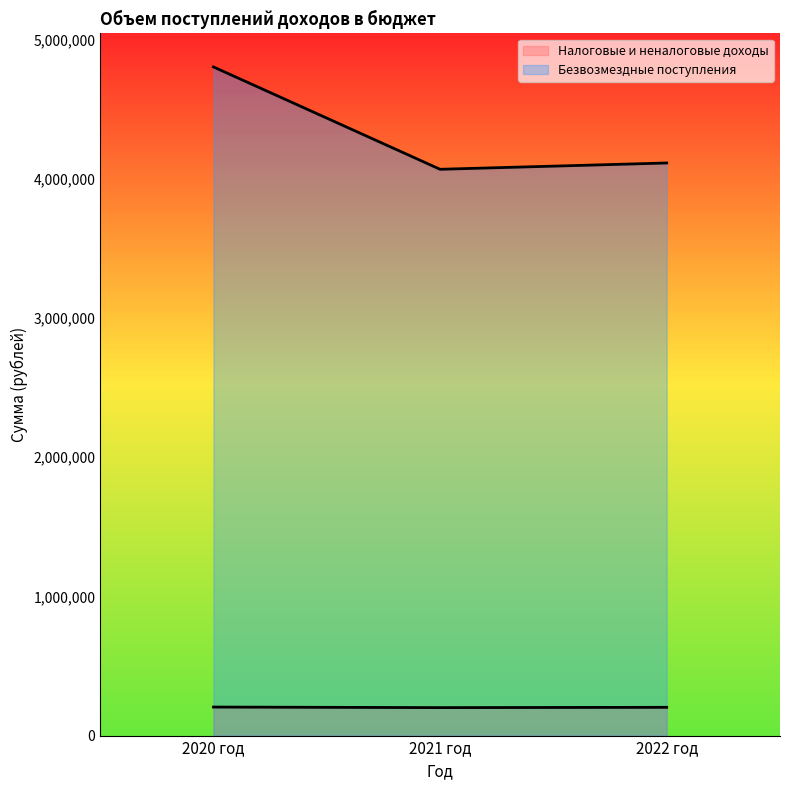

Where does the Налоговые и неналоговые доходы series first go above 203000?

2020 год